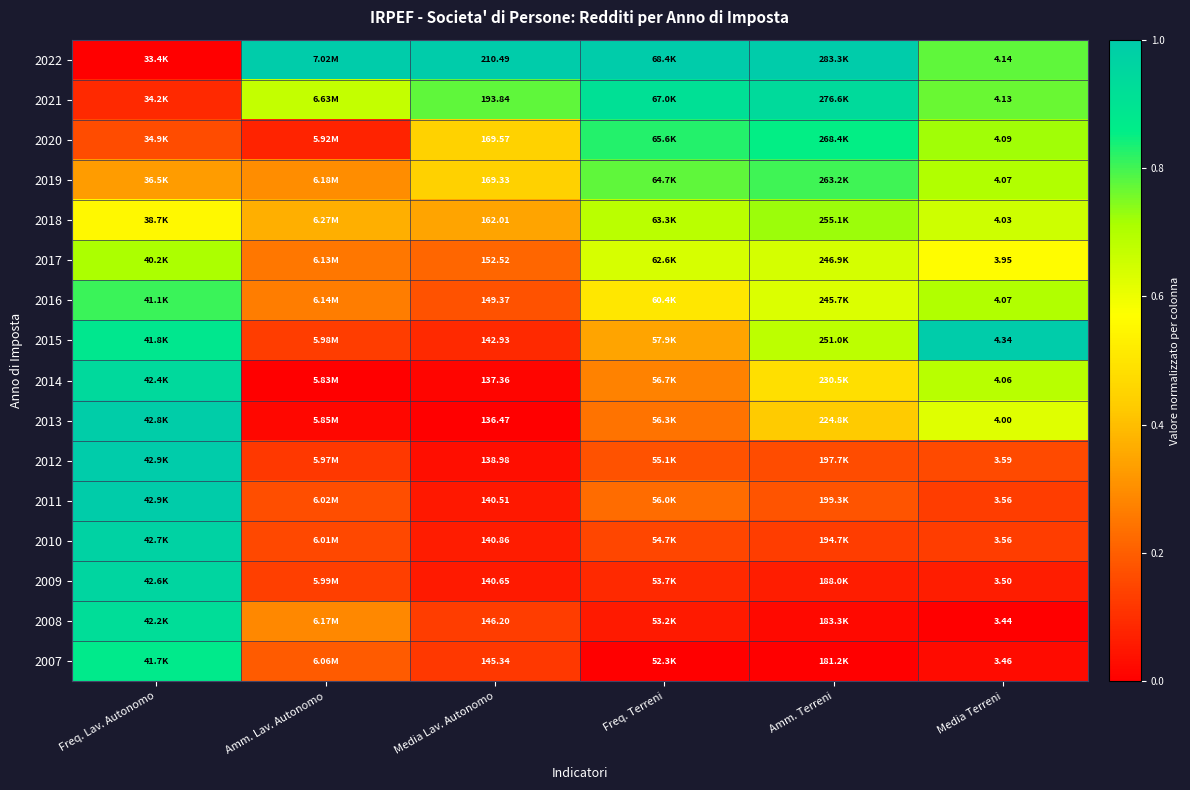

Is it true that 2015 equals 0.6 at Media Terreni?

False